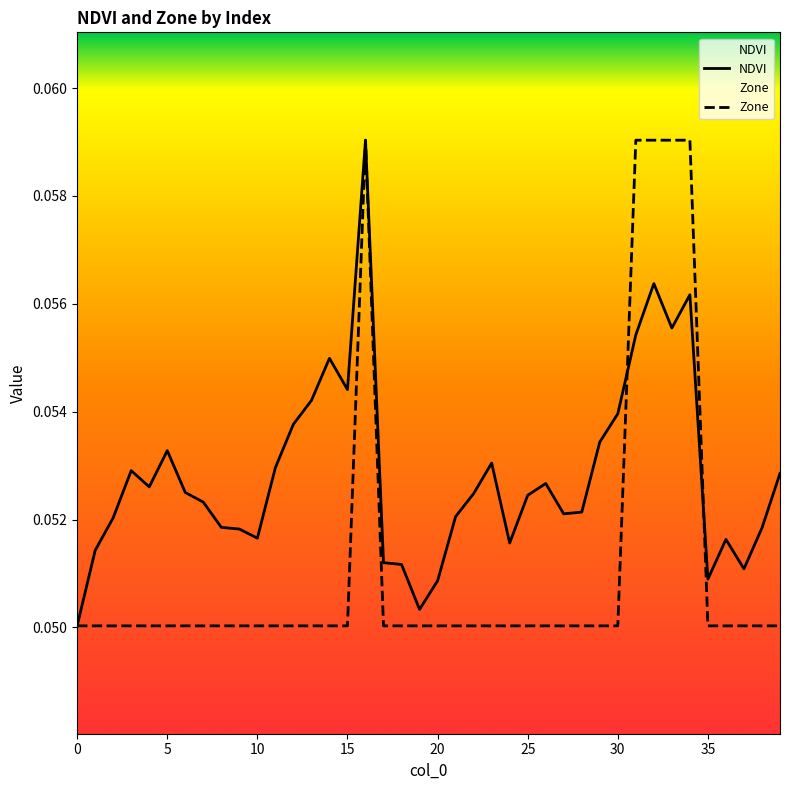

List the series in order of their peak value, highest first.

NDVI, Zone